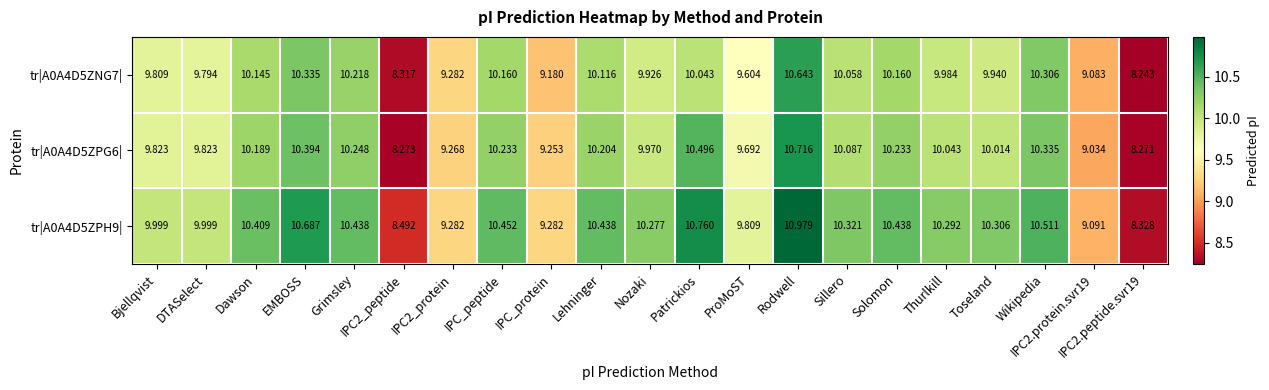

At which category is the sum across all series the highest?

Rodwell